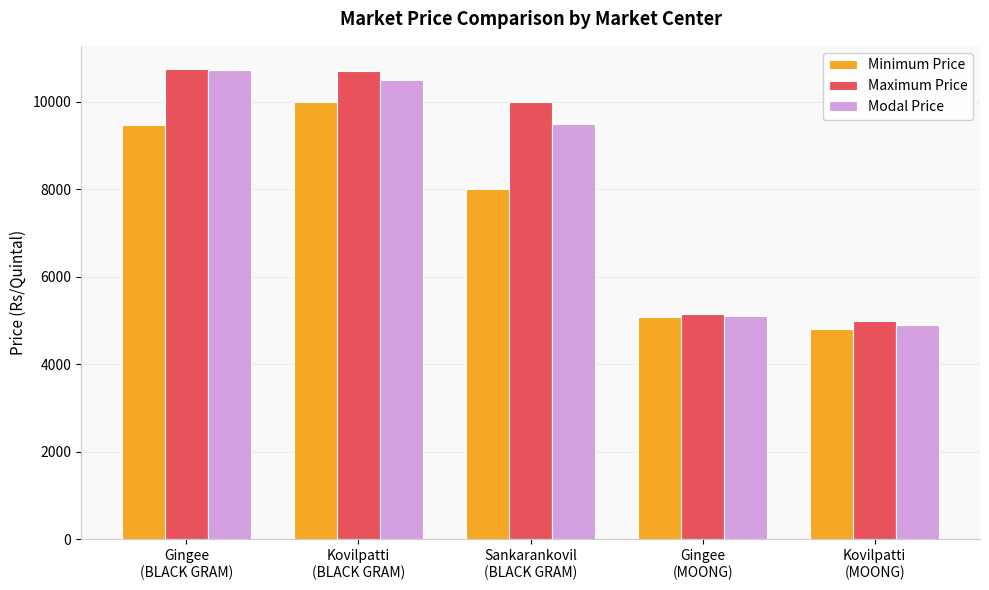

Does the chart contain stacked bars?

No